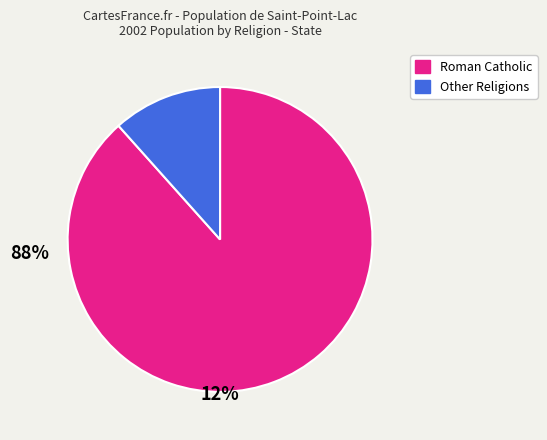

Is there any slice that represents more than half of the pie?

Yes